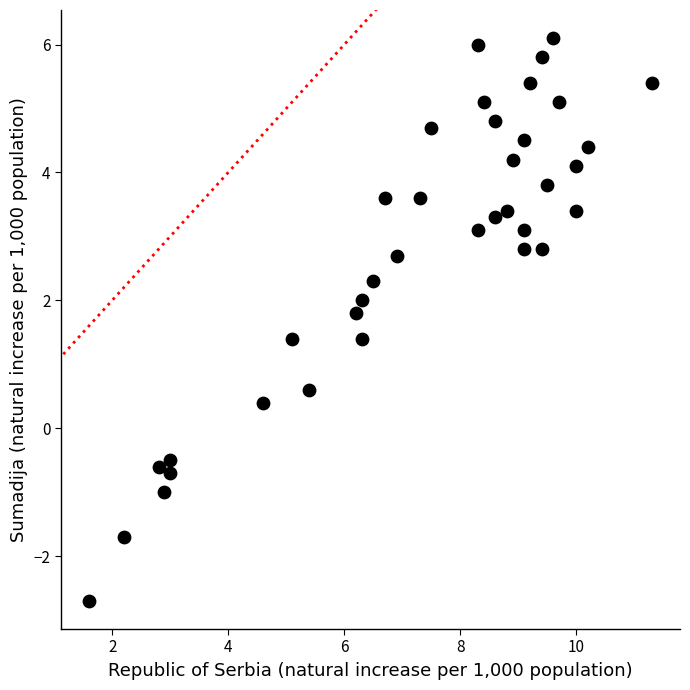

What is the range of Y values (max minus min)?

8.8